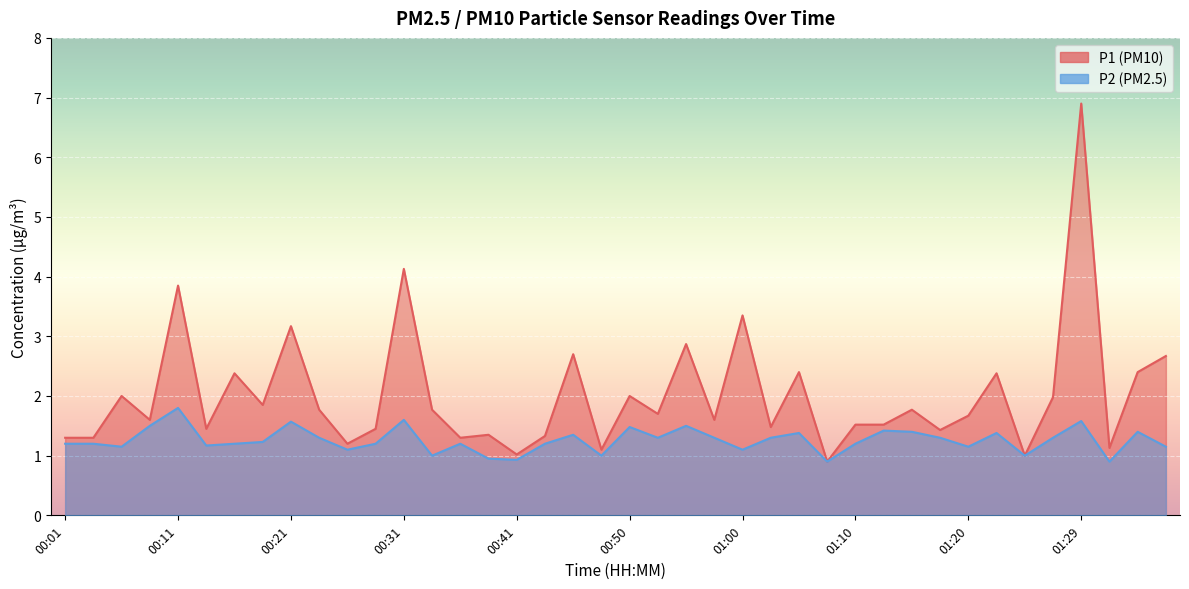

Reading left to right, transcribe all the data shown in this chart.

P1: 1.3	1.3	2.0	1.6	3.9	1.4	2.4	1.9	3.2	1.8	1.2	1.4	4.1	1.8	1.3	1.4	1.0	1.3	2.7	1.1	2.0	1.7	2.9	1.6	3.4	1.5	2.4	0.9	1.5	1.5	1.8	1.4	1.7	2.4	1.0	2.0	6.9	1.1	2.4	2.7
P2: 1.2	1.2	1.1	1.5	1.8	1.2	1.2	1.2	1.6	1.3	1.1	1.2	1.6	1.0	1.2	0.9	0.9	1.2	1.4	1.0	1.5	1.3	1.5	1.3	1.1	1.3	1.4	0.9	1.2	1.4	1.4	1.3	1.1	1.4	1.0	1.3	1.6	0.9	1.4	1.1